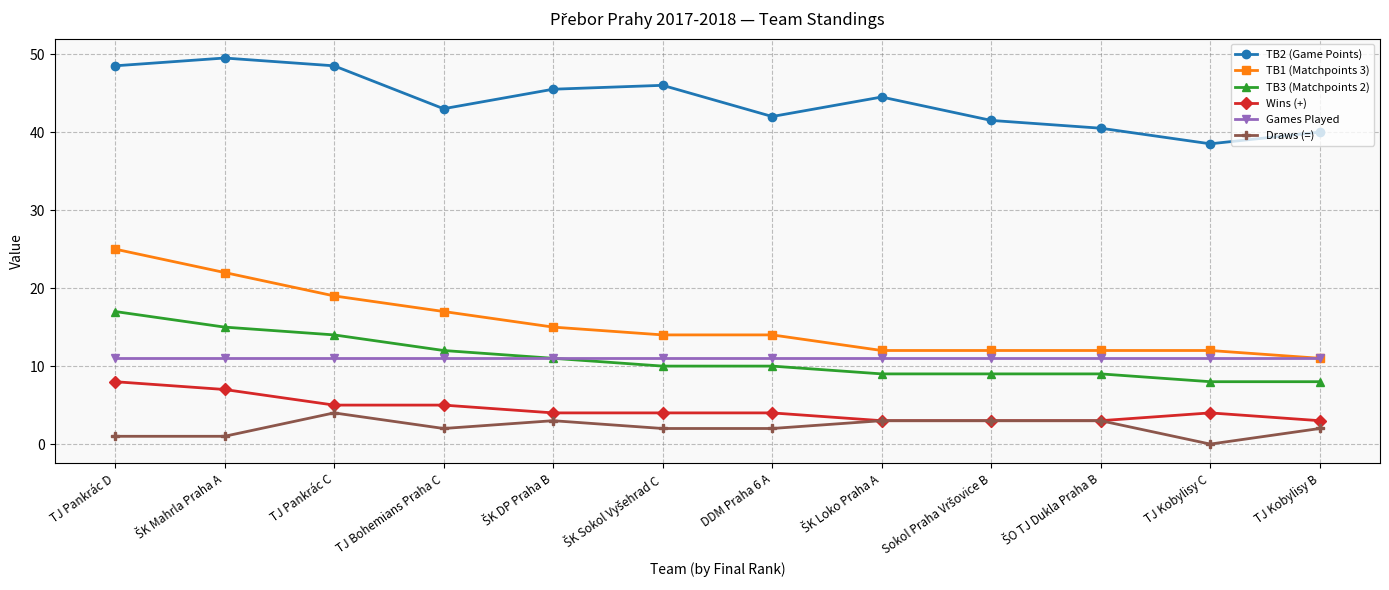

What is the value of the TB2 (Game Points) point at the 6th from the left?

46.0